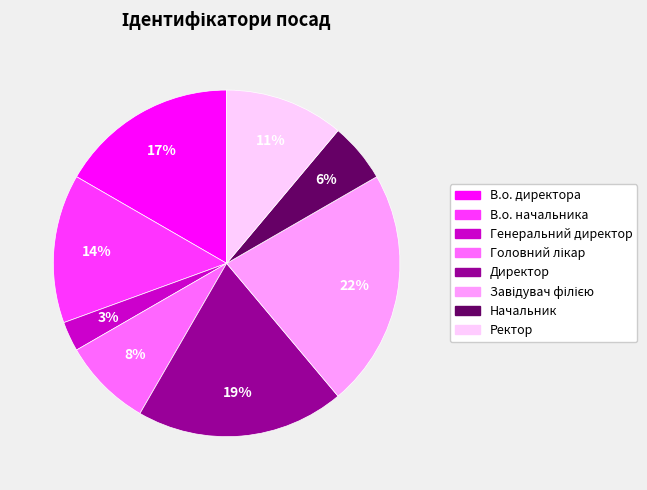

Count the number of slices in the pie.

8